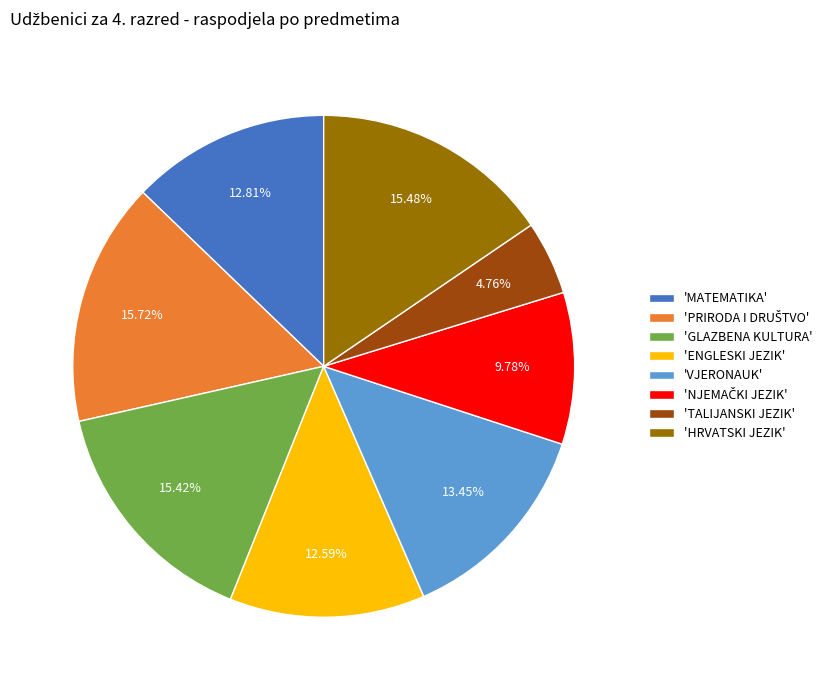

Does any single category account for the majority?

No